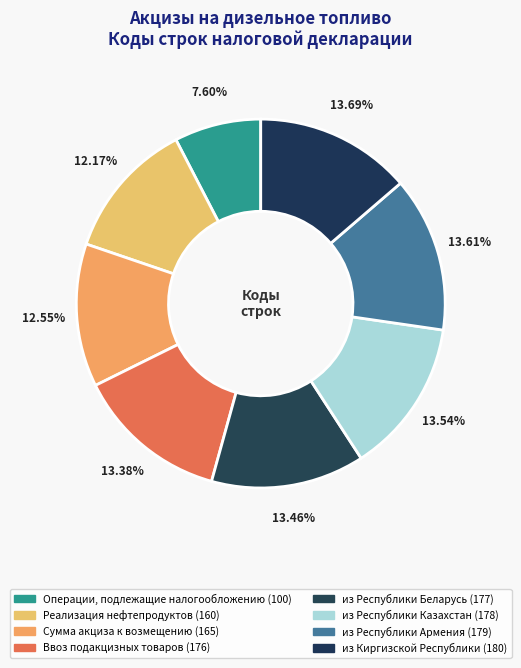

Is there a majority slice in this chart?

No